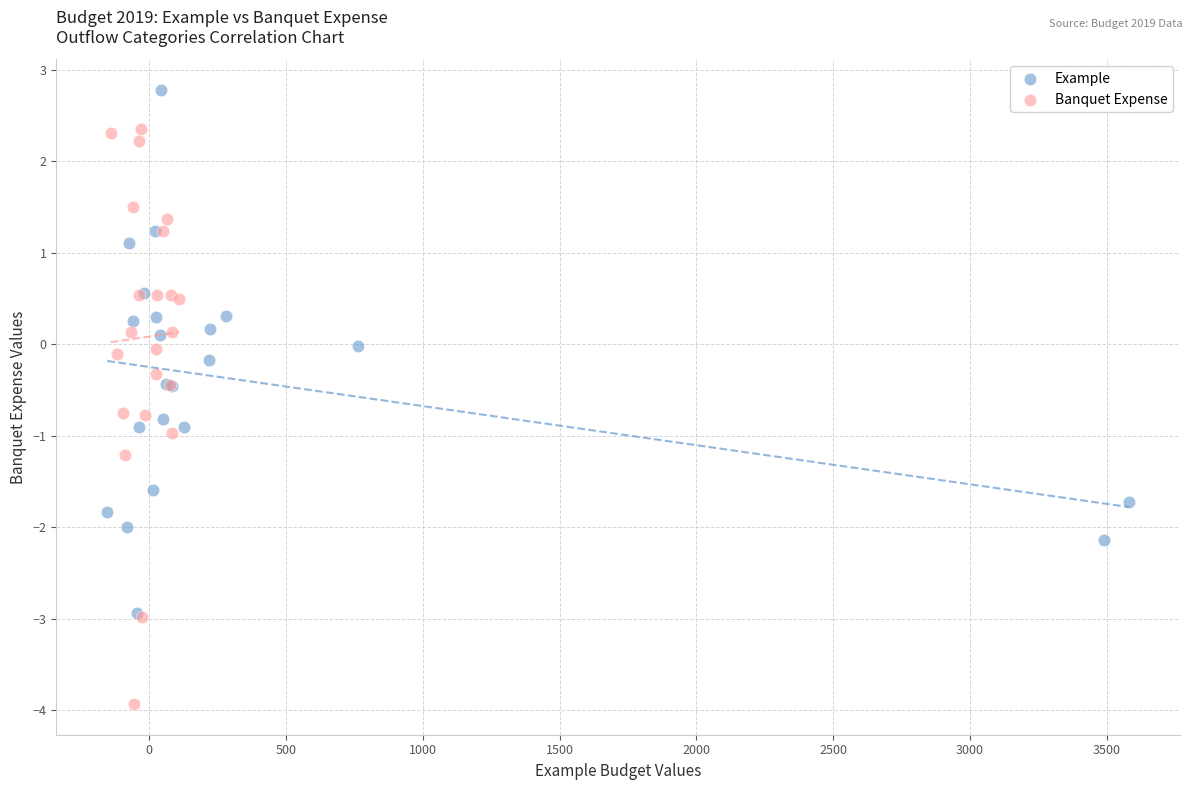

Which series reaches the minimum Y coordinate?

Banquet Expense